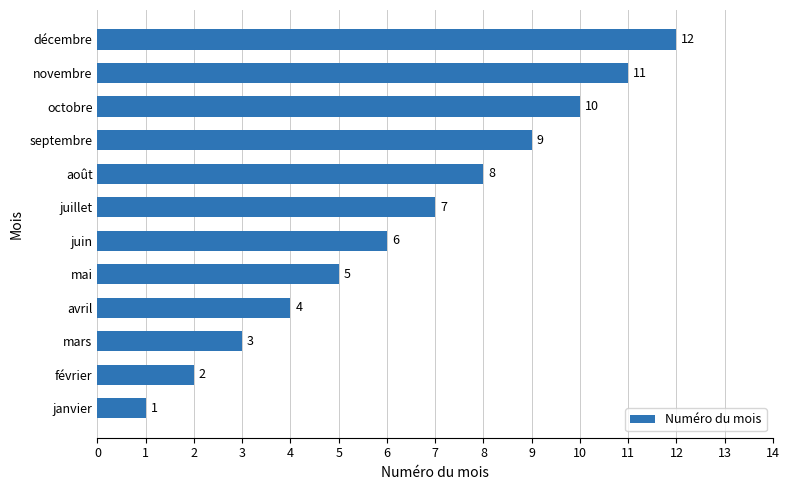

What is the minimum value shown in the chart?

1